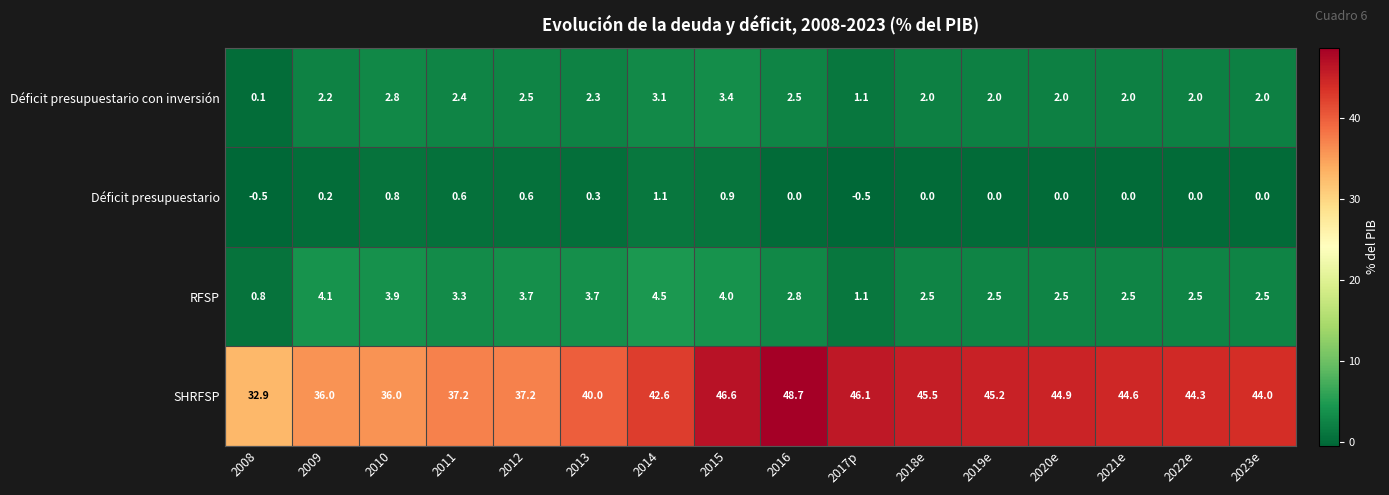

Which series has the largest range (max minus min)?

SHRFSP